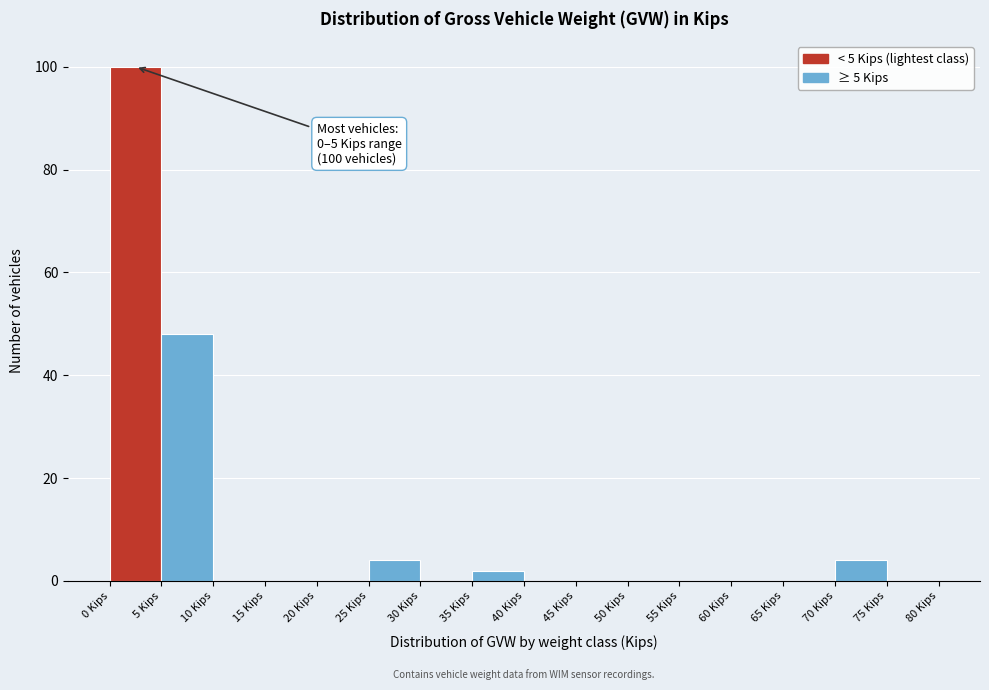

Which range on the x-axis has the tallest bar?

0 to 5